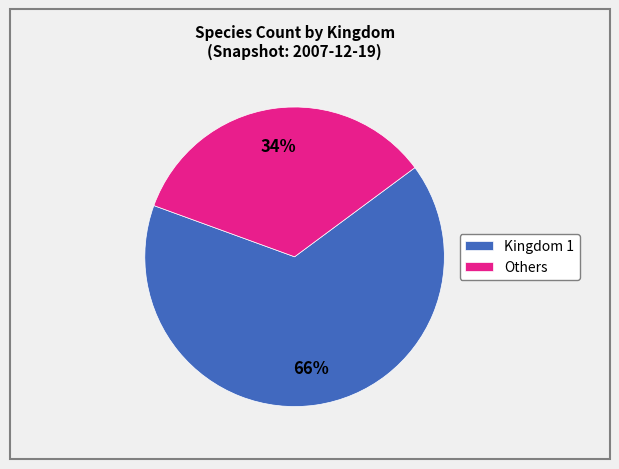

Do Kingdom 1 and Others together represent more than half of the pie?

Yes